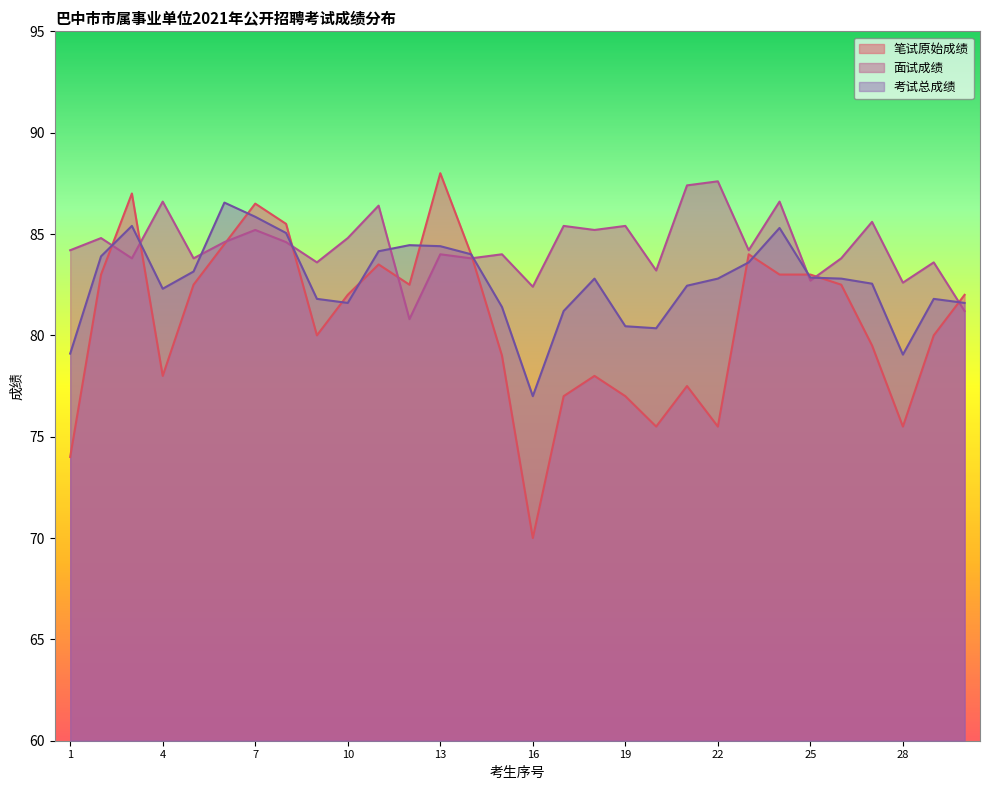

What is the sum of the 笔试原始成绩 values at 4 and 11?

161.5